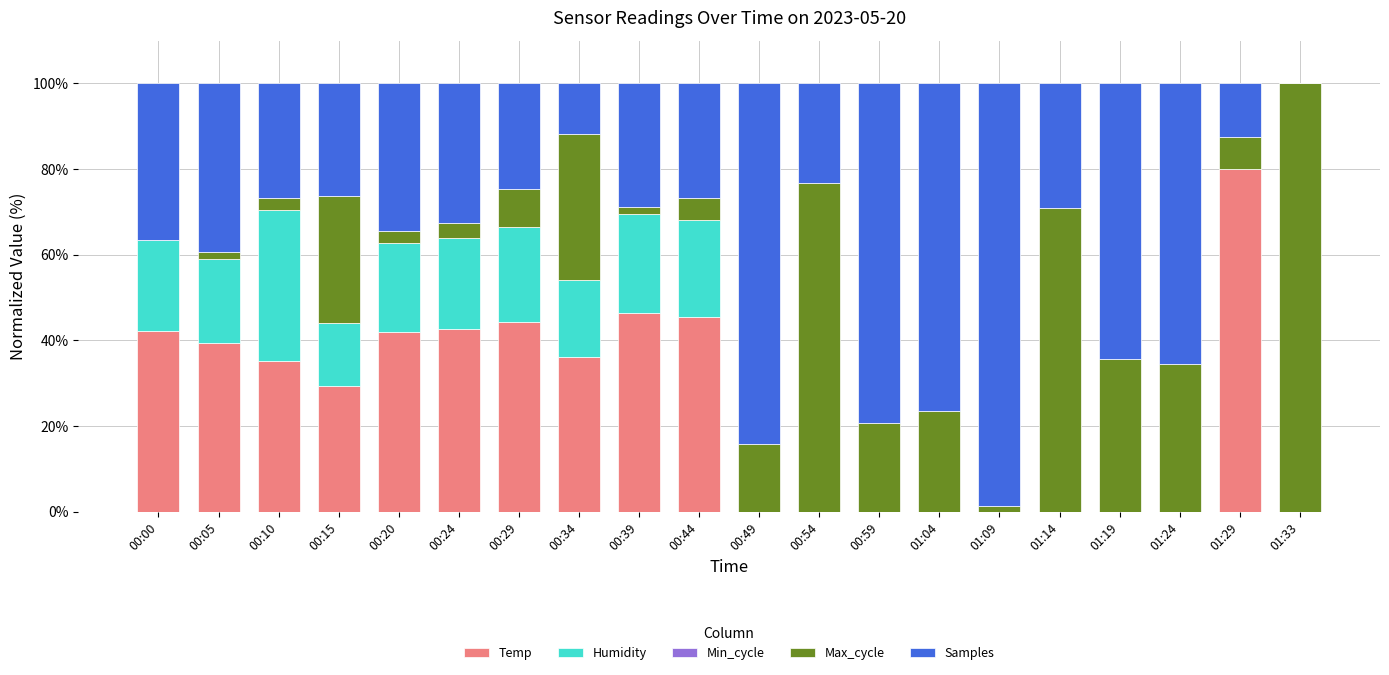

What is the total value across all series at 00:44?

100.0